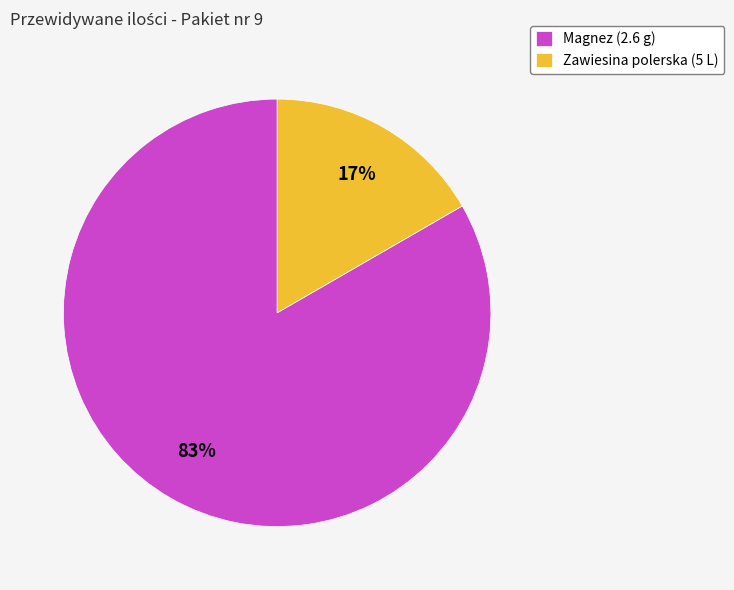

What is the smallest slice in the pie chart?

Zawiesina polerska (5 L)